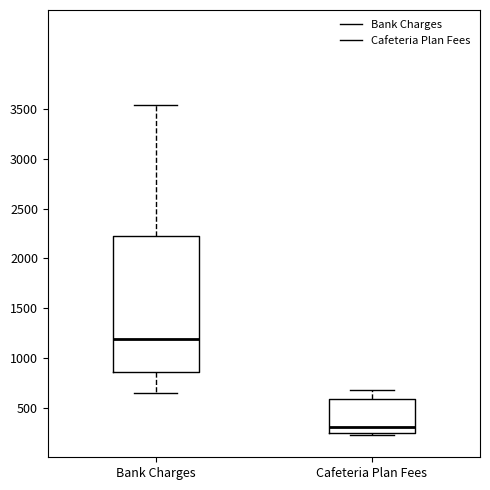

Reading left to right, transcribe this box plot: for each box, give where its median line is, the range the box spans, and where its two whiskers end, as read against the y-axis. The values are not printed on the chart, so give them approximately, as read against the axis.

Bank Charges: median 1200, box 850 to 2250, whiskers 650 to 3550
Cafeteria Plan Fees: median 300, box 250 to 600, whiskers 200 to 700